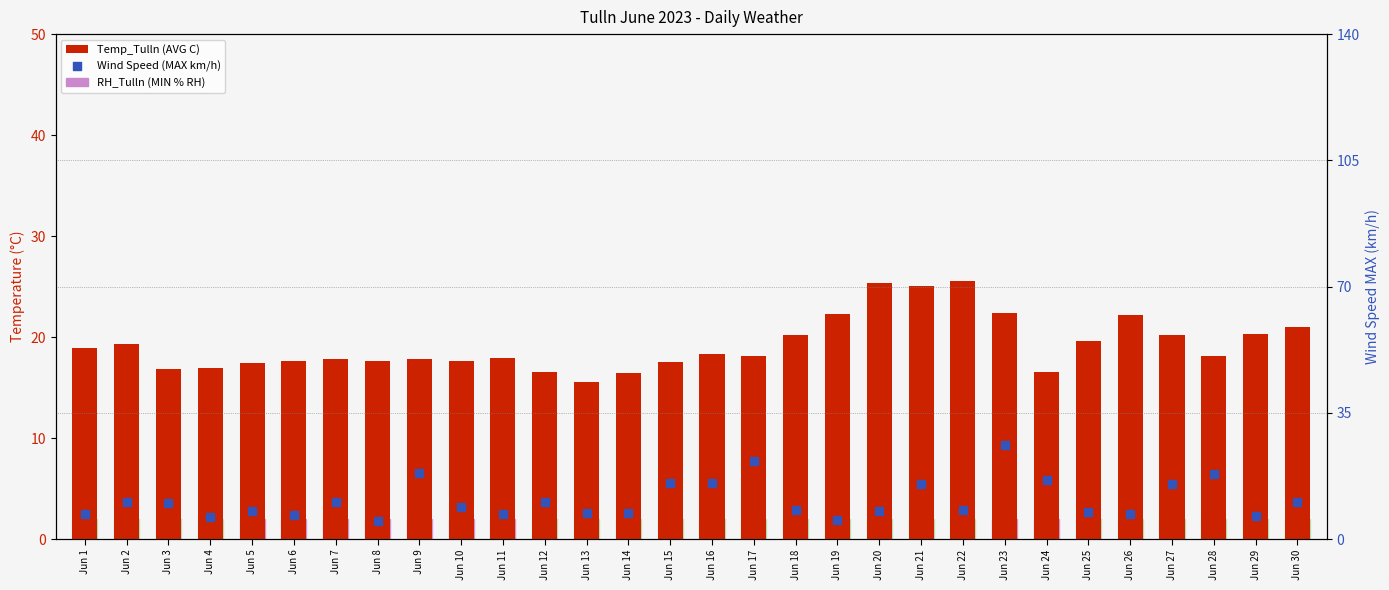

Which series has the widest spread of Y values?

Wind Speed (MAX km/h)